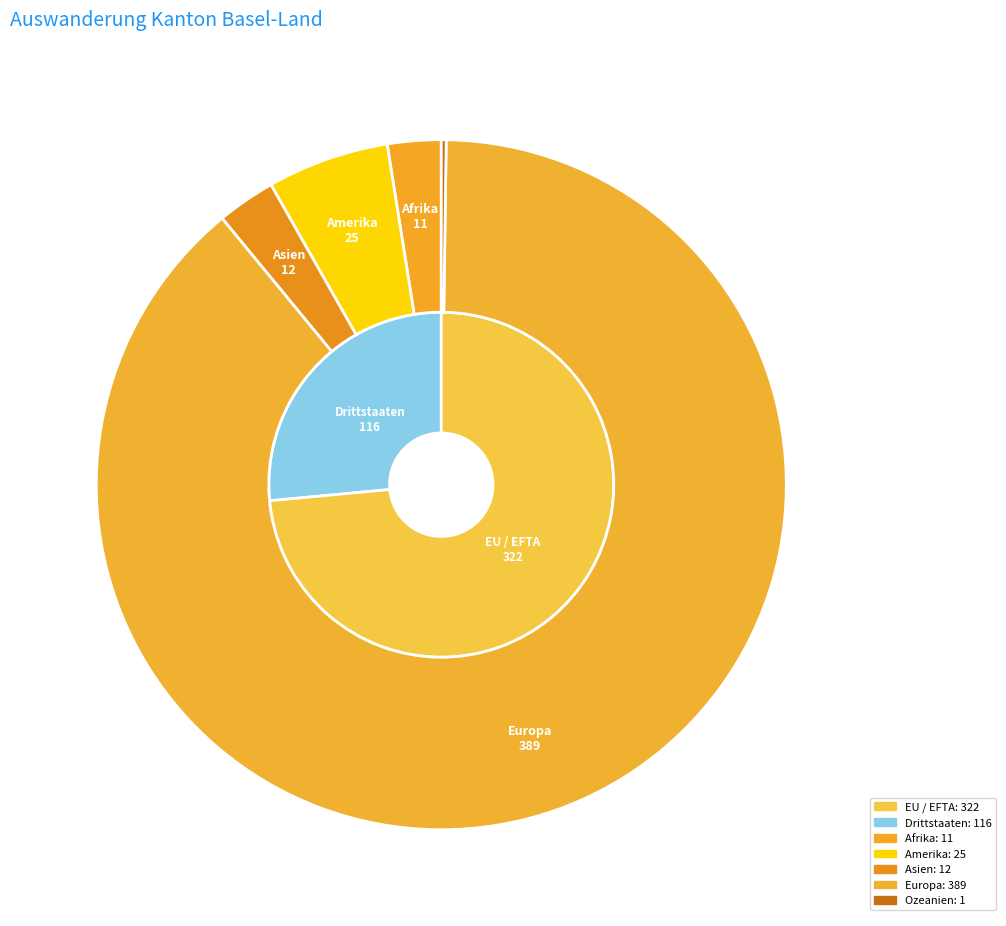

What is the smallest slice in the pie chart?

Ozeanien